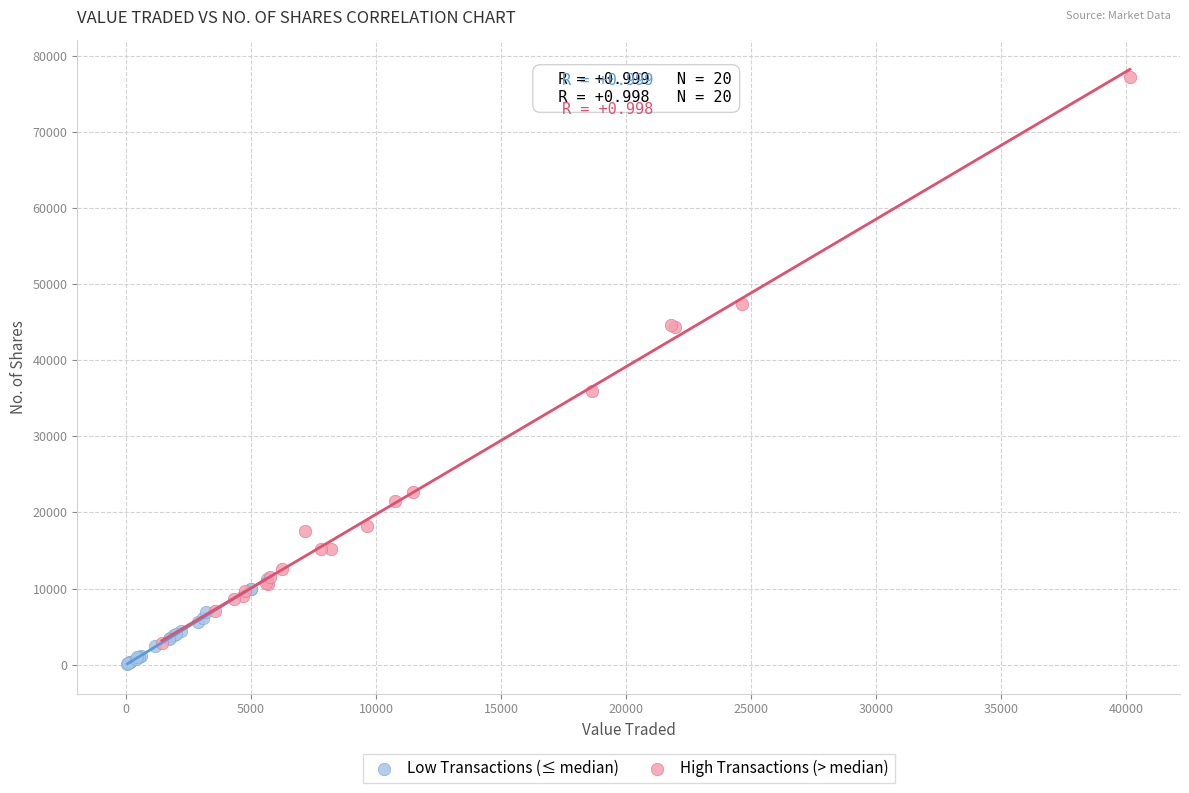

Which series has the largest Y range (max minus min)?

High Transactions (> median)